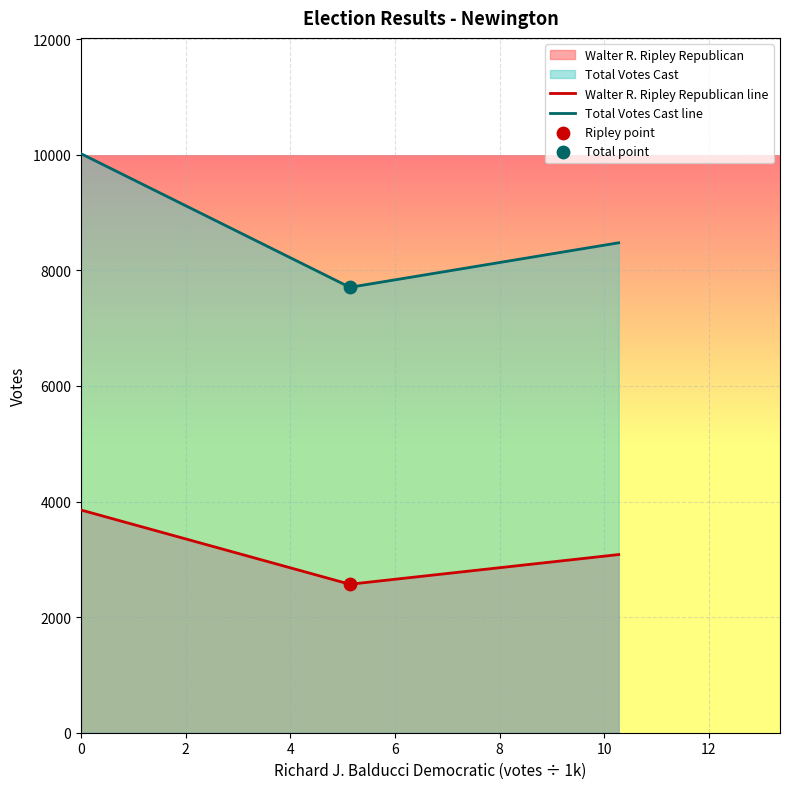

What is the difference between the maximum and minimum values in the Walter R. Ripley Republican line series?

1284.5